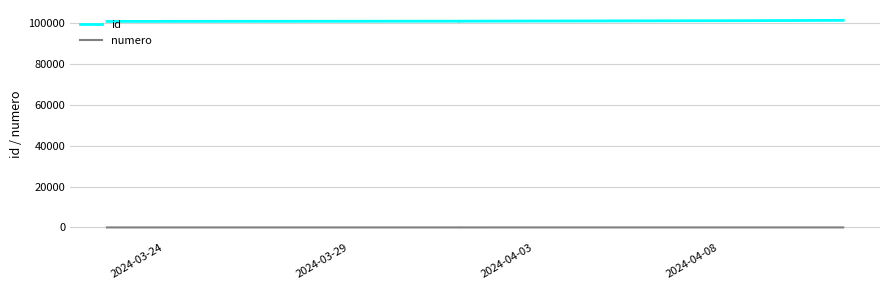

Which series has the largest total across all categories?

id